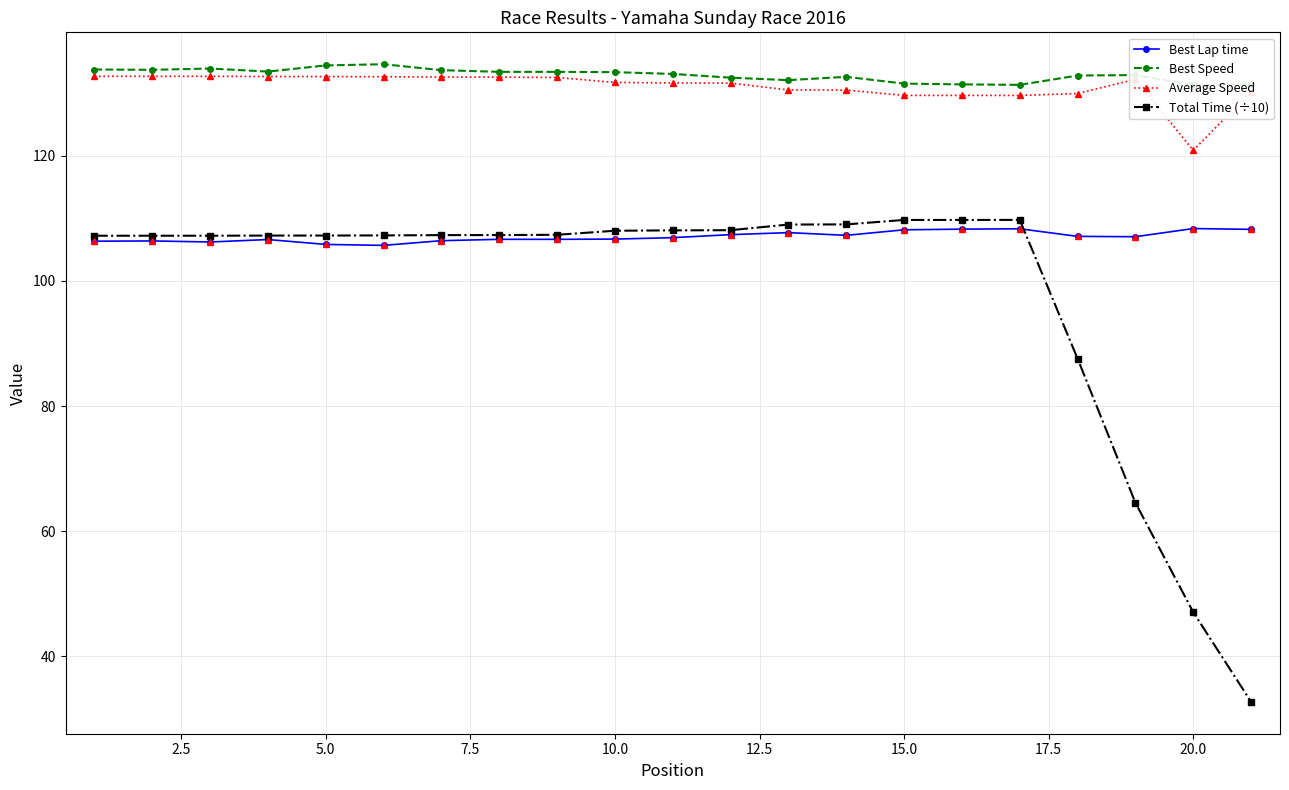

What are all the series names shown in the legend?

Best Lap time, Best Speed, Average Speed, Total Time (÷10)